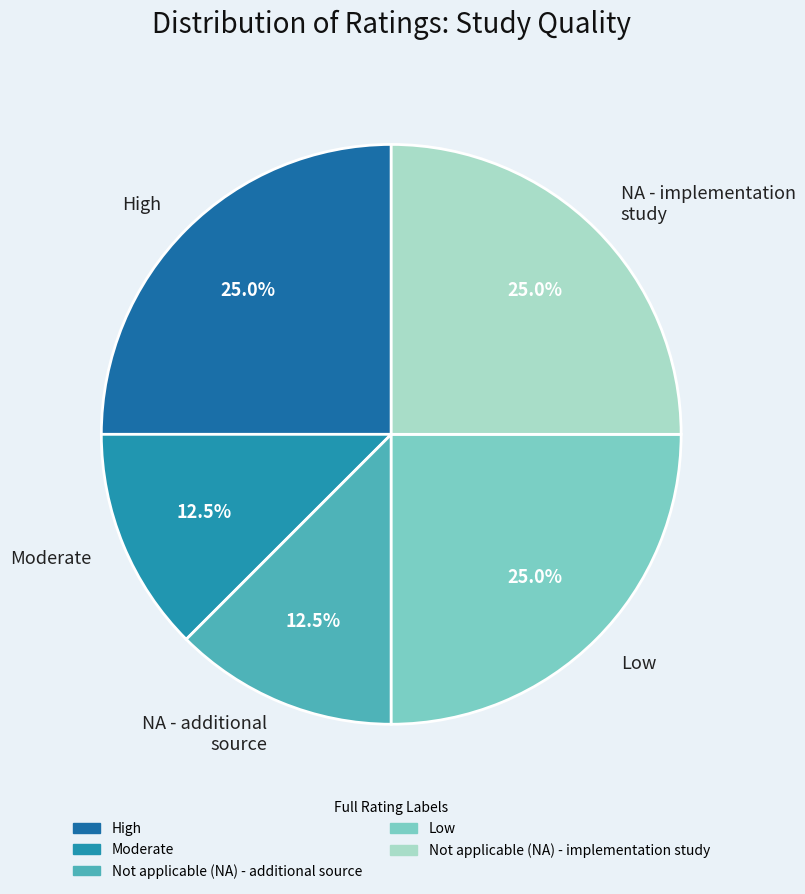

Combined, do Low and Moderate account for over 50%?

No